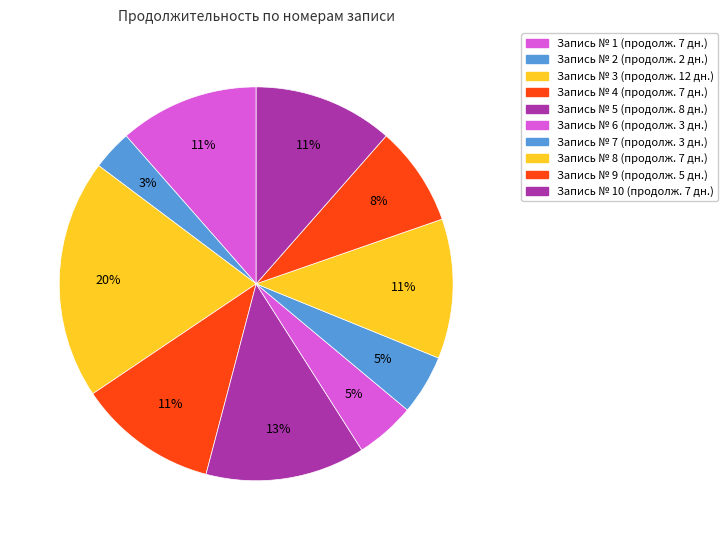

Rank the categories by value from lowest to highest.

2, 6, 7, 9, 1, 4, 8, 10, 5, 3